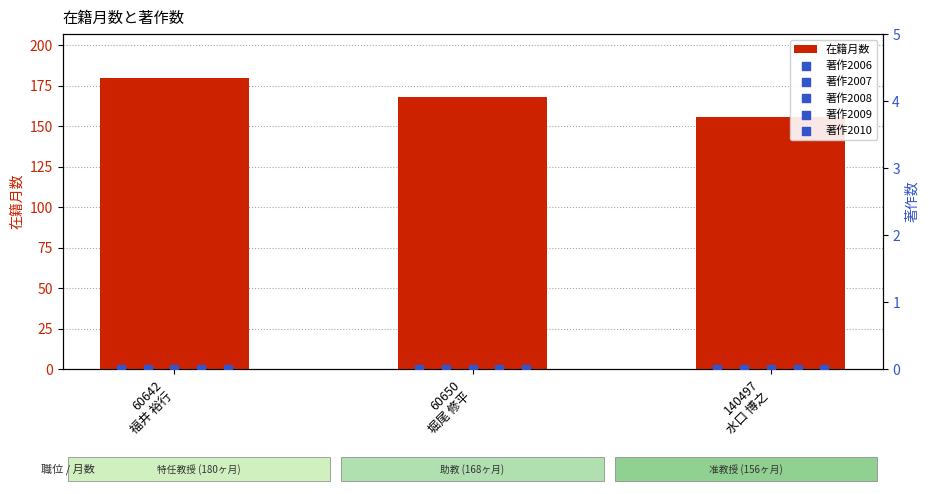

What are all the series names shown in the legend?

在籍月数, 著作2006, 著作2007, 著作2008, 著作2009, 著作2010